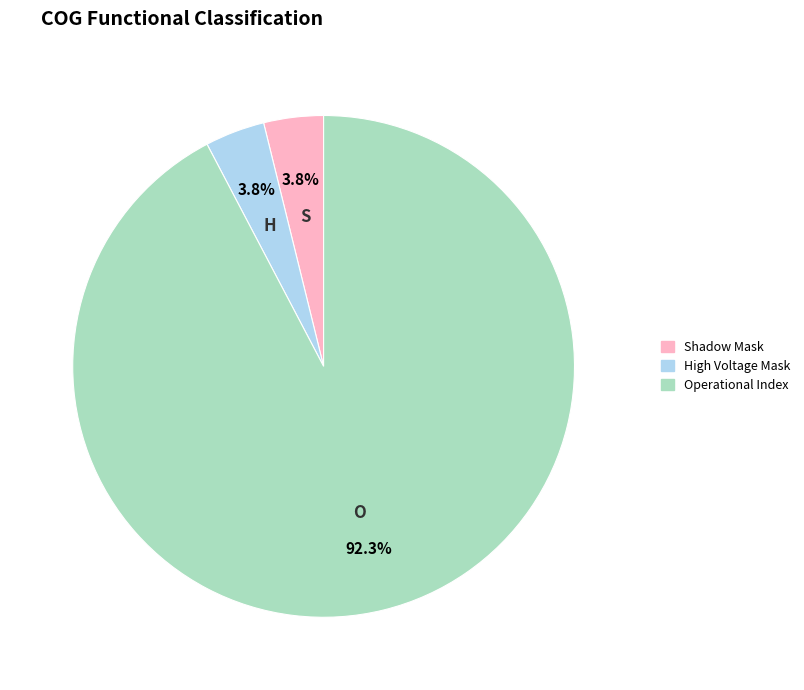

Does any single category account for the majority?

Yes